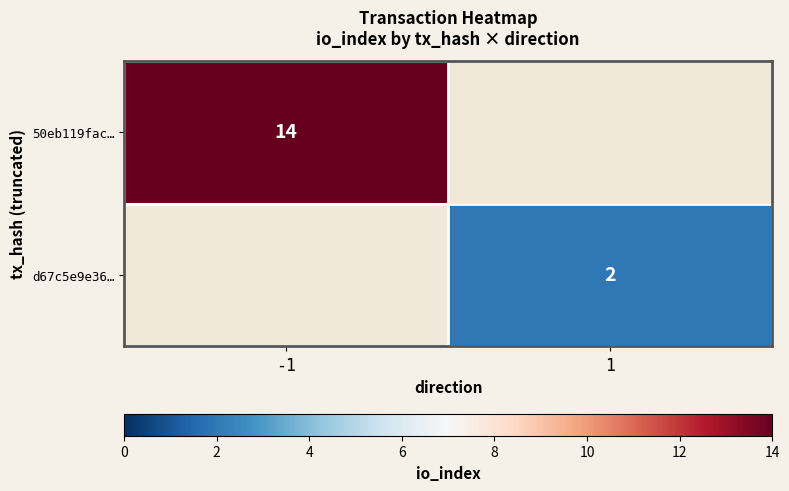

Which category has the lowest value across all series?

1